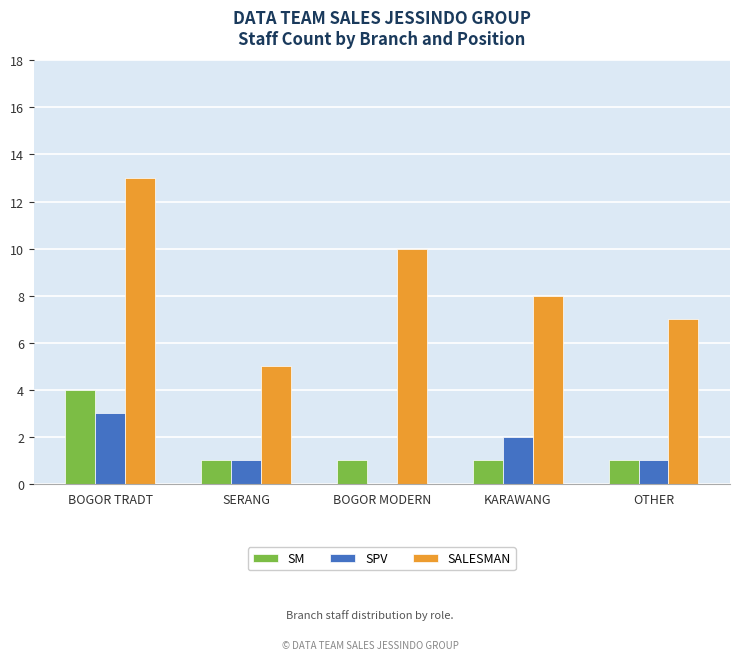

What is the sum of the SALESMAN values at SERANG and BOGOR MODERN?

15